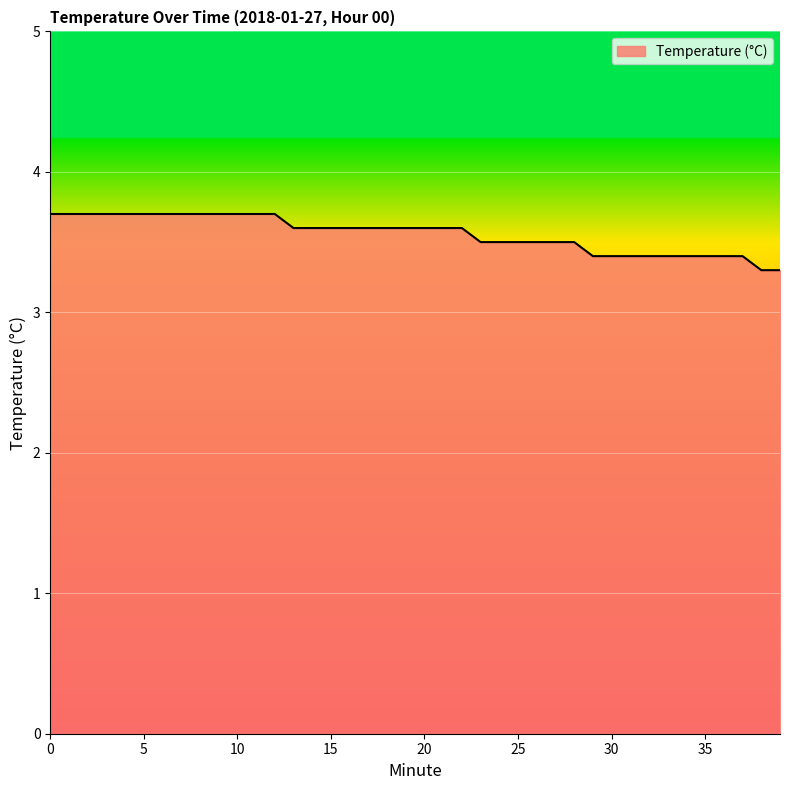

What is the minimum value shown in the chart?

3.3